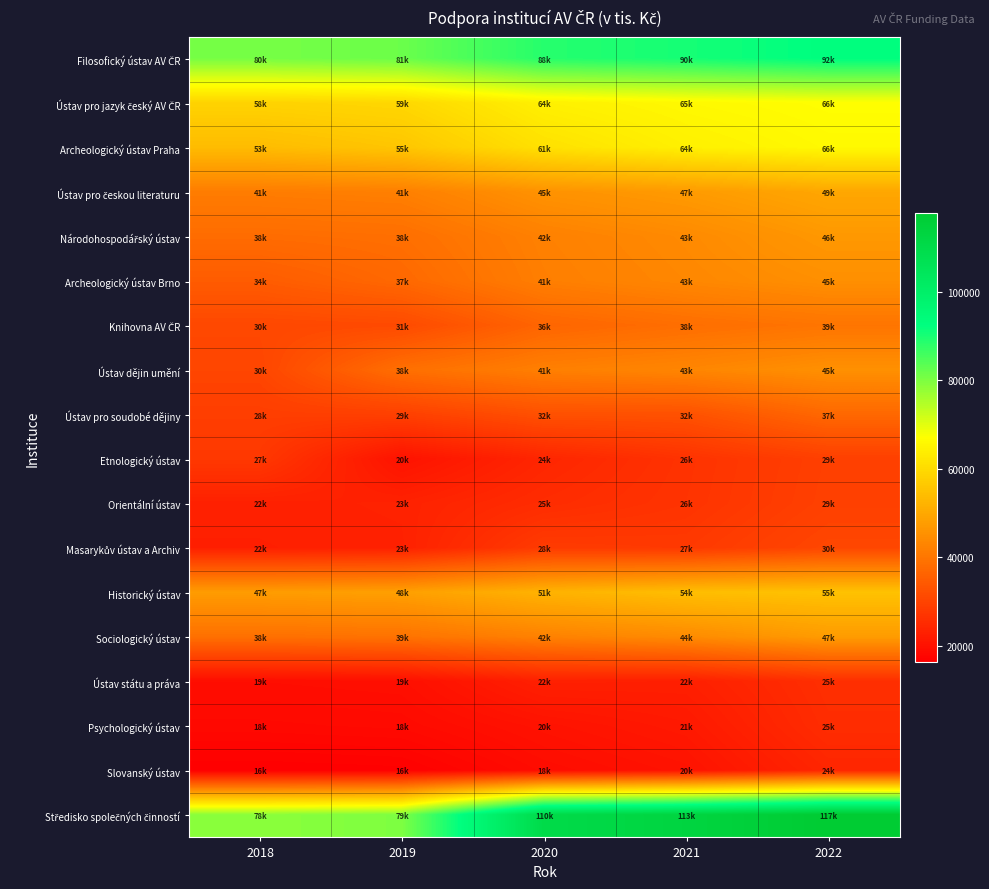

Which has a higher value, 2020 or 2021?

2021